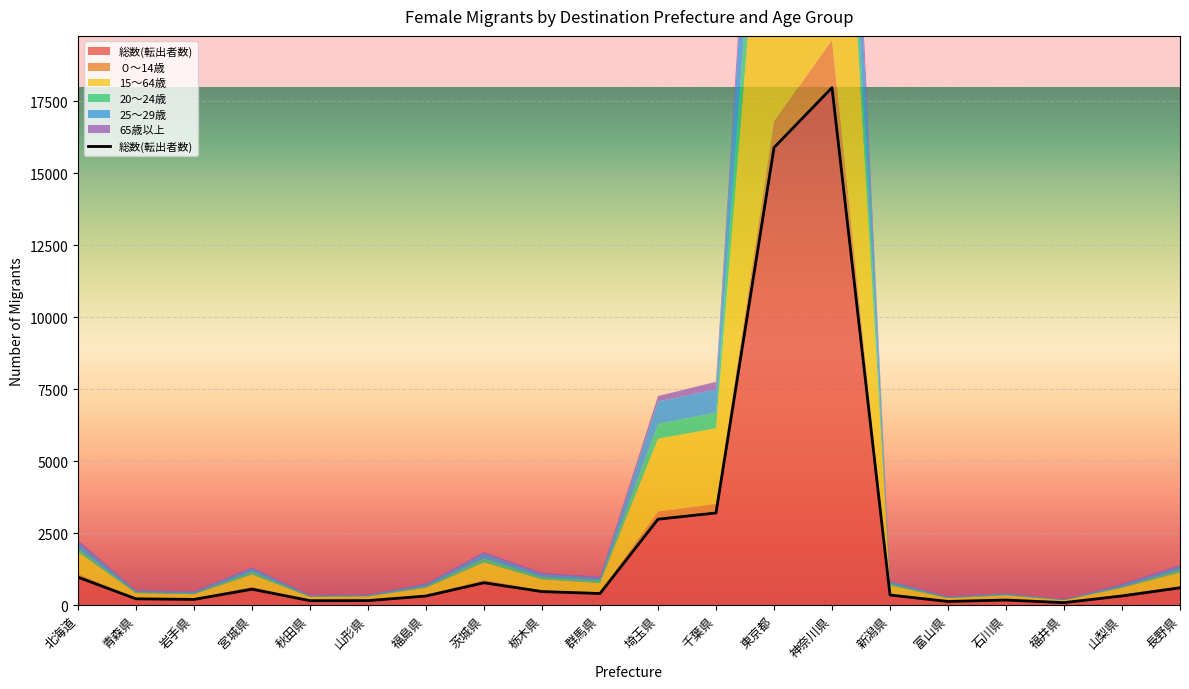

Which category has the lowest value across all series?

福井県